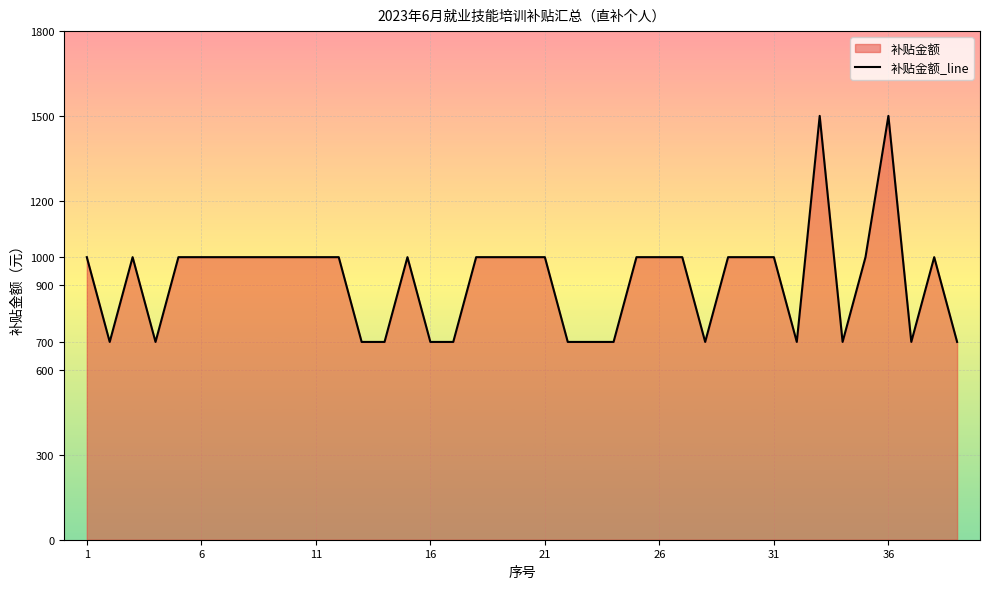

What is the difference between the maximum and minimum values?

800